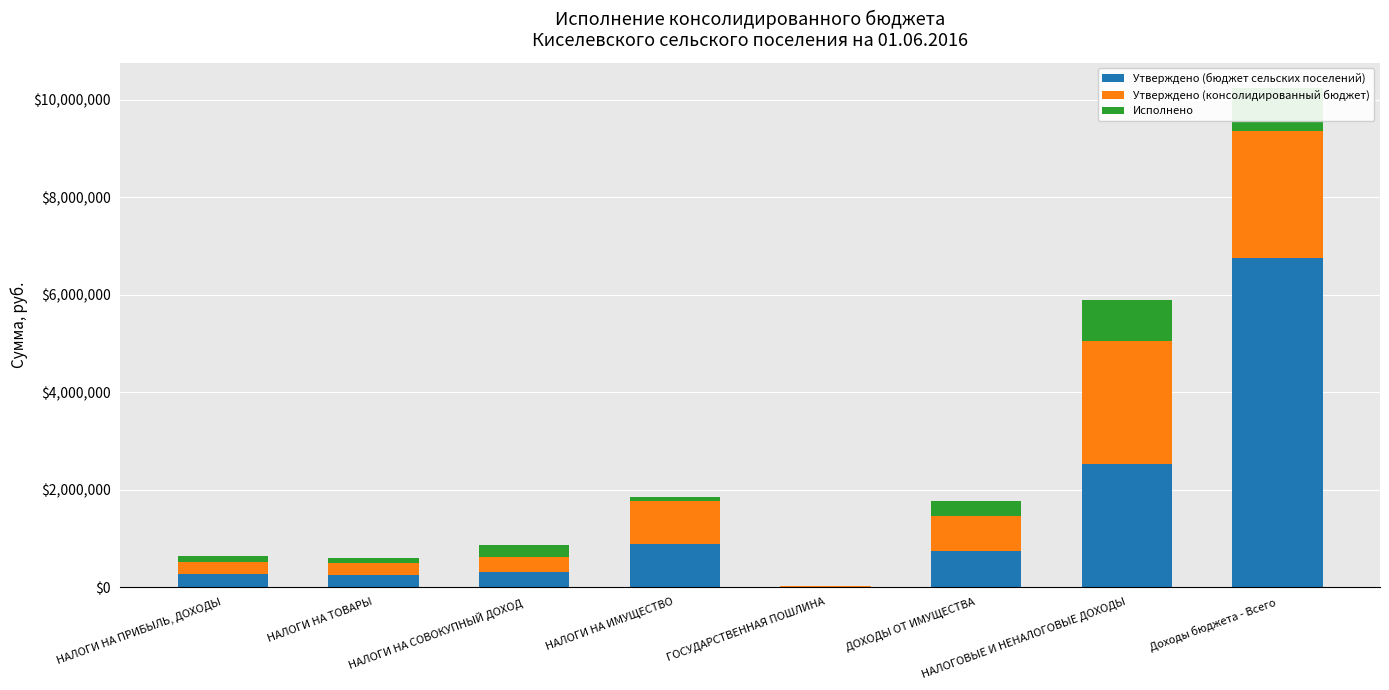

What position from the left is Доходы бюджета - Всего?

8